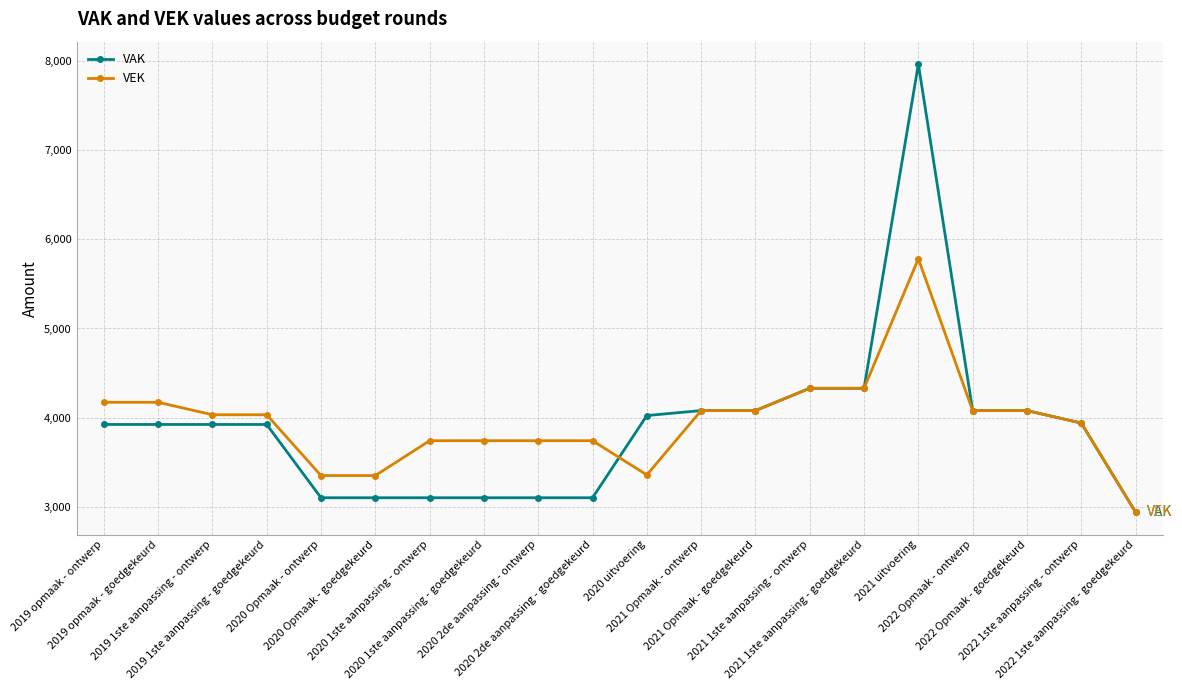

List the series in order of their overall mean, lowest first.

VAK, VEK